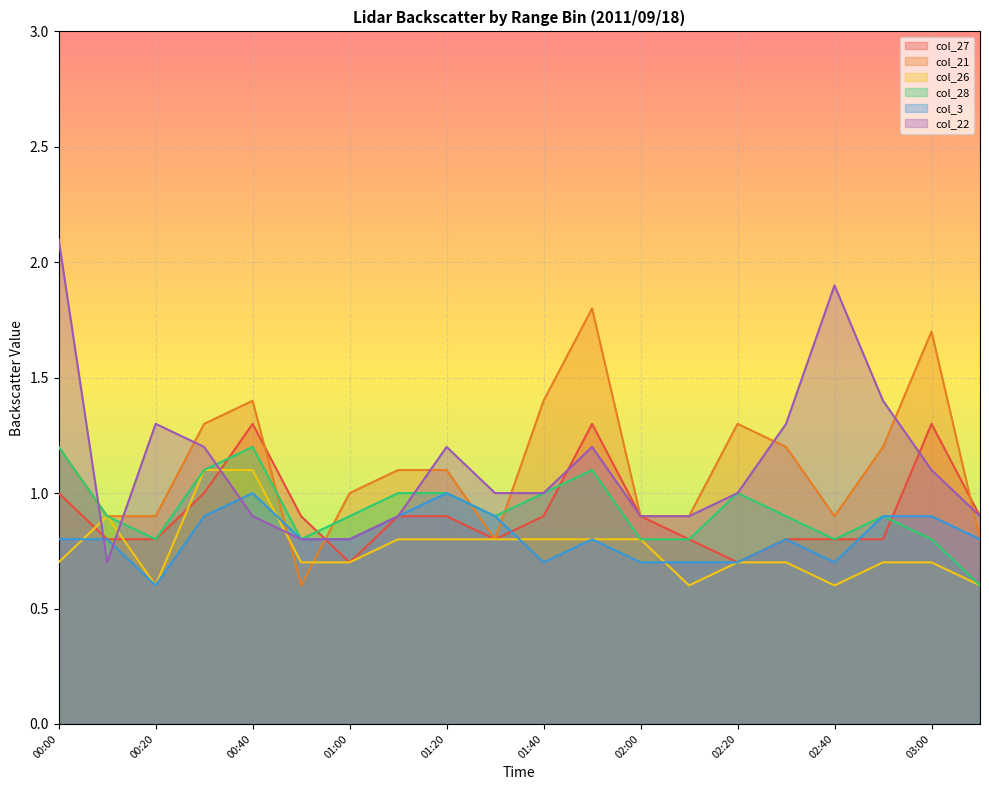

The value of col_27 at 01:00 is 1.1. True or false?

False